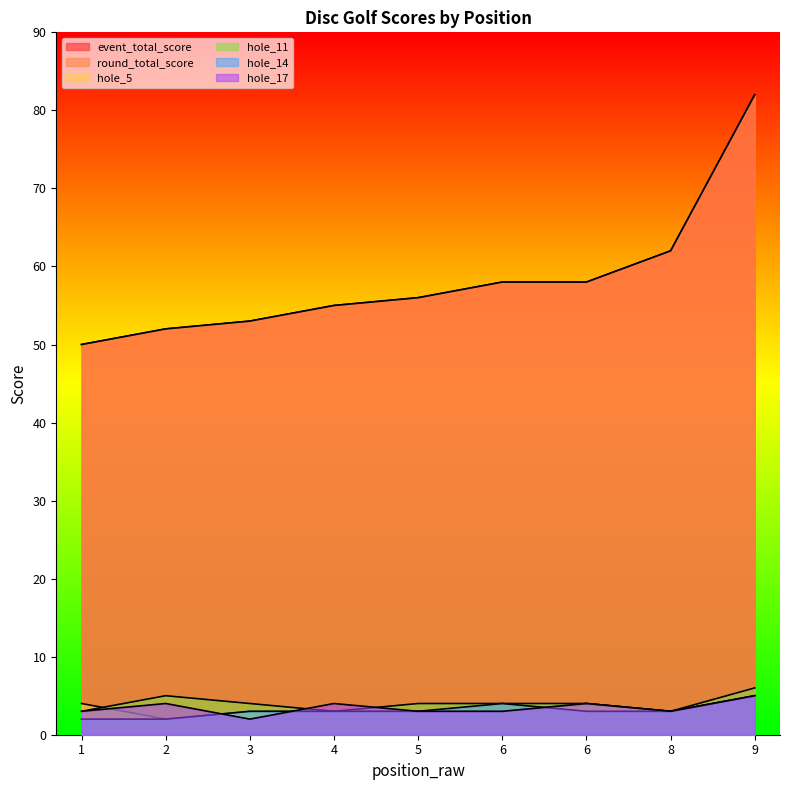

What is the difference between the maximum and minimum values in the event_total_score series?

32